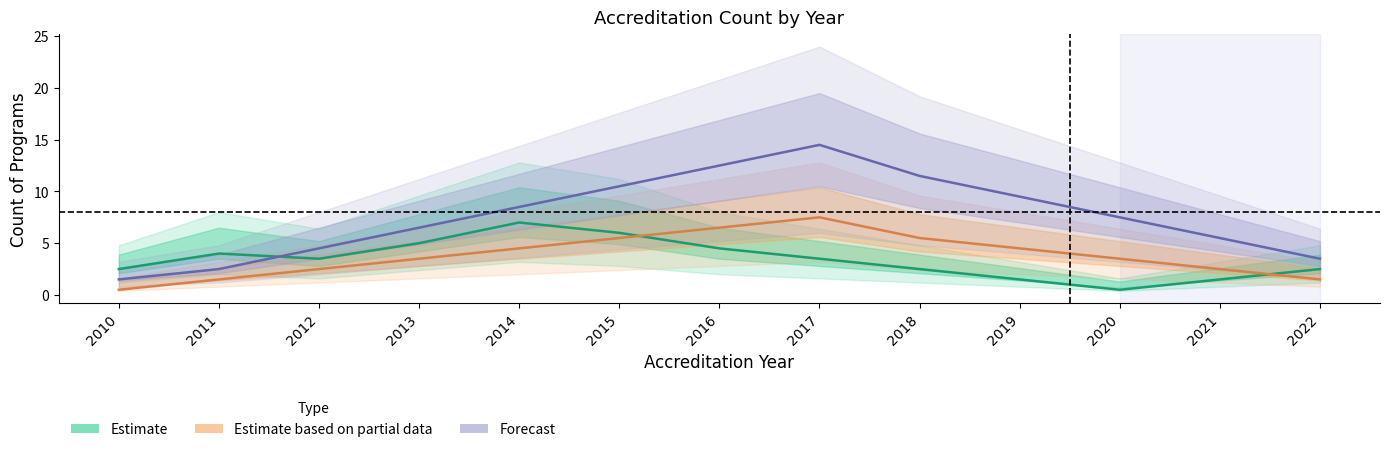

At which category does Estimate reach its first local peak?

2011